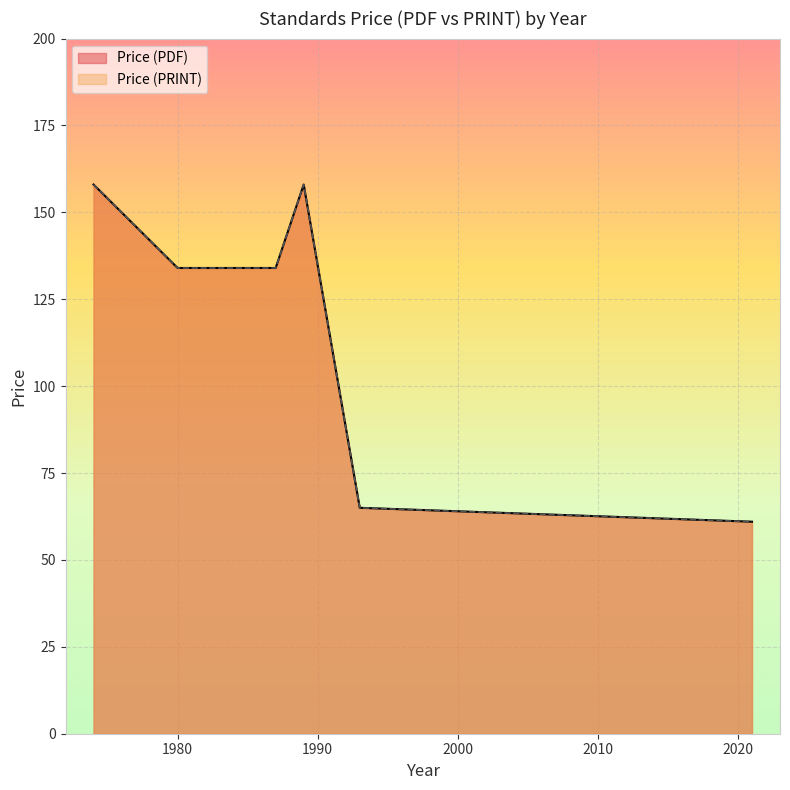

Is the value of Price (PRINT) at 1987 greater than the value of Price (PDF) at 1987?

No